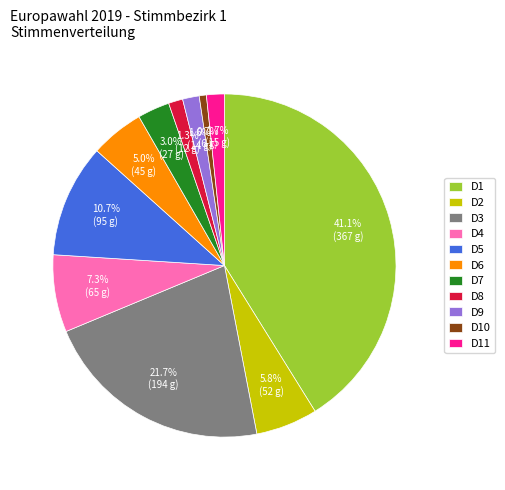

To the nearest percent, what is the average slice percentage?

9%